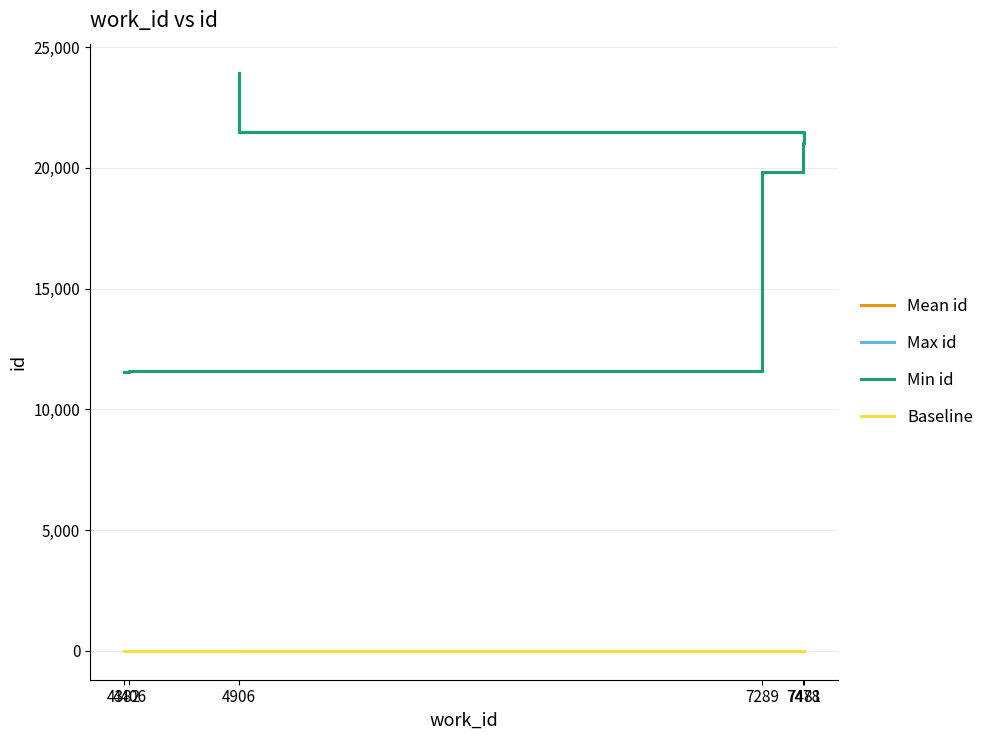

Reading left to right, list all the values displayed in this chart.

Mean id: 11538.5	11606.0	19851.0	21043.0	21474.0	23950.0
Max id: 11541.0	11606.0	19851.0	21043.0	21476.0	23950.0
Min id: 11536.0	11606.0	19851.0	21043.0	21472.0	23950.0
Baseline: 0.0	0.0	0.0	0.0	0.0	0.0